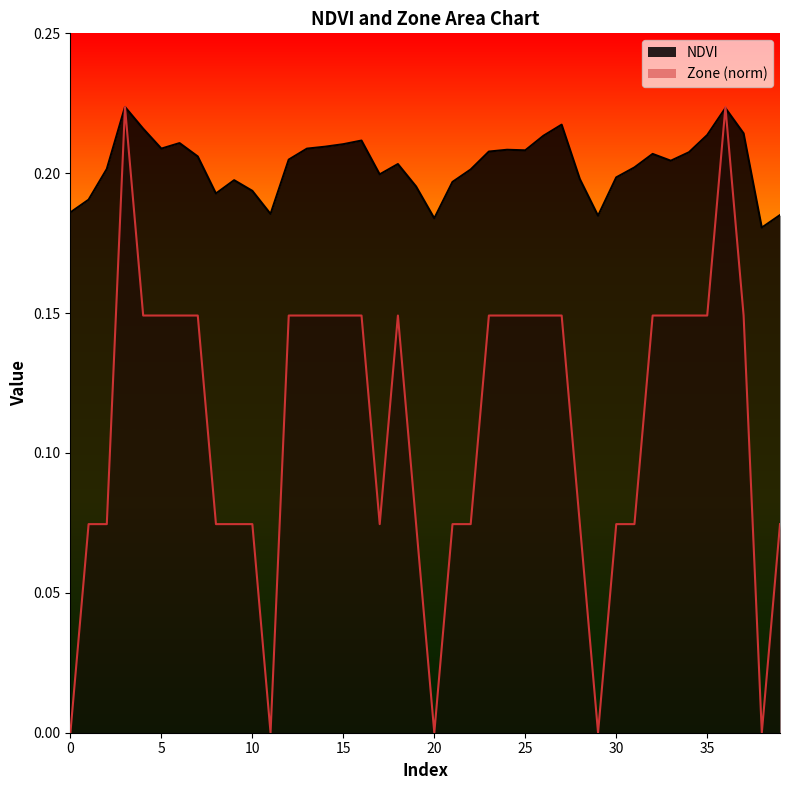

Between 23 and 32, which series saw the biggest shift?

NDVI